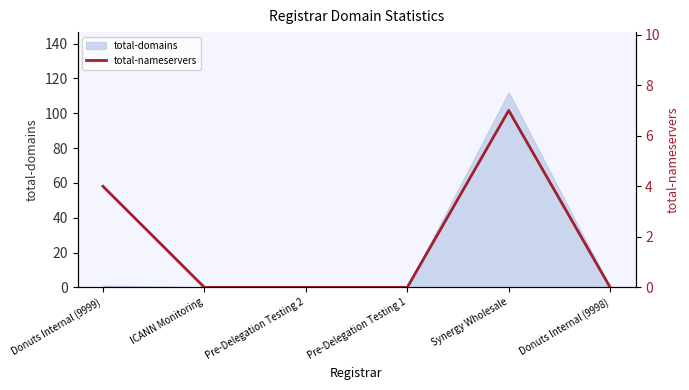

Rank the categories by value from highest to lowest.

Synergy Wholesale, Donuts Internal (9999), ICANN Monitoring, Pre-Delegation Testing 2, Pre-Delegation Testing 1, Donuts Internal (9998)